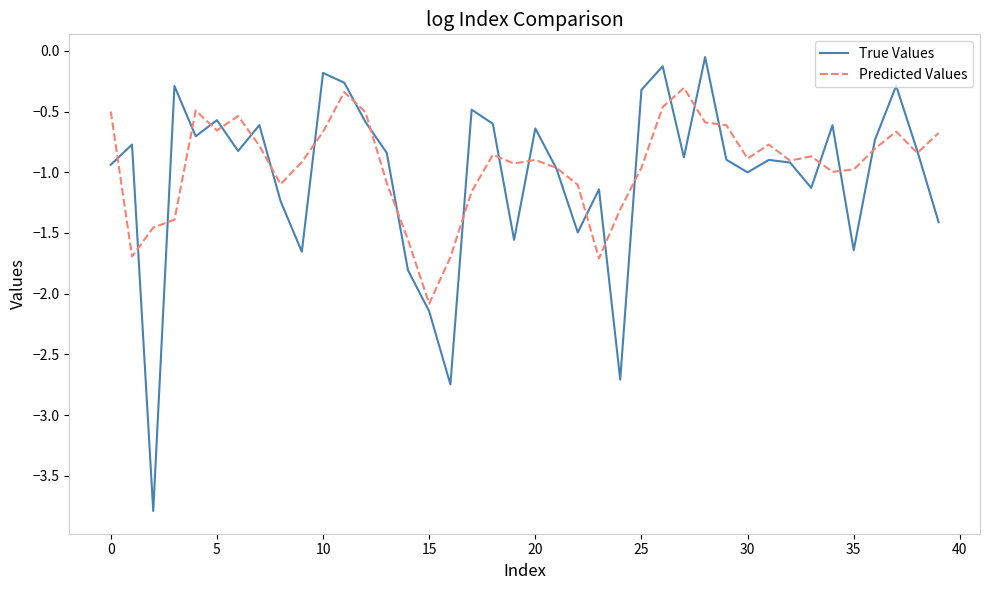

List the series in order of their peak value, lowest first.

Predicted Values, True Values